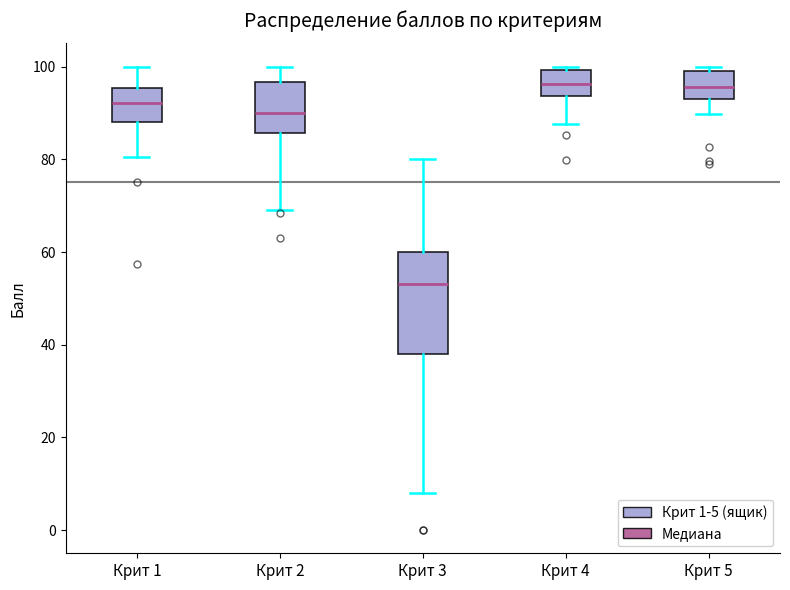

Which box has the lowest median line?

Крит 3